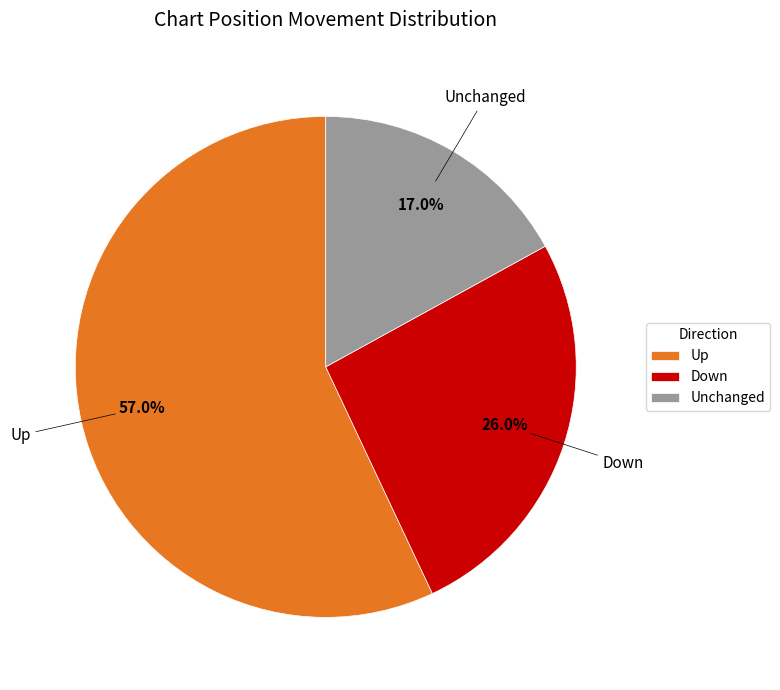

What is the ratio of the value at Unchanged to the value at Up?

0.3